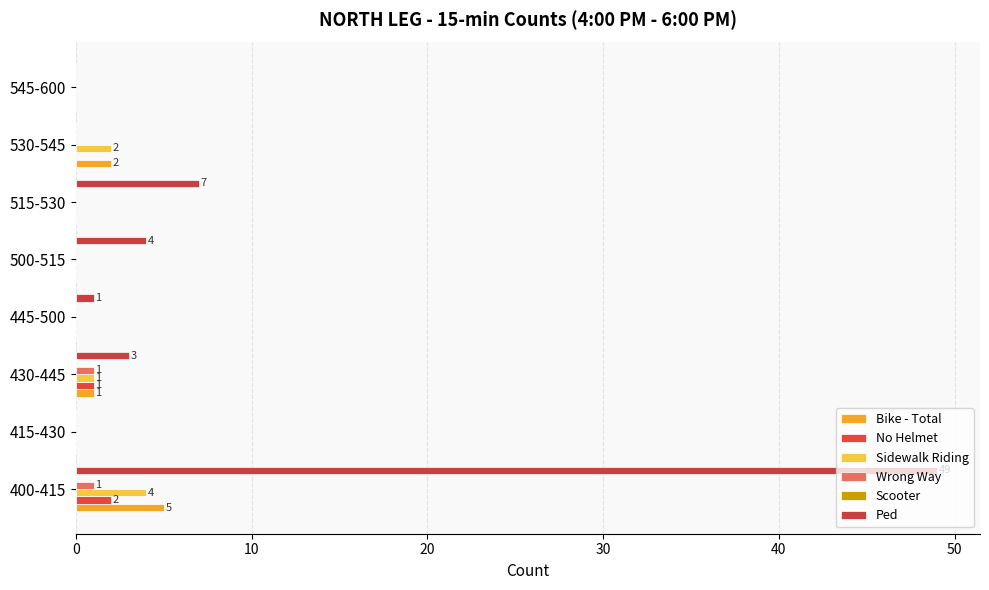

Count the number of categories in the chart.

8